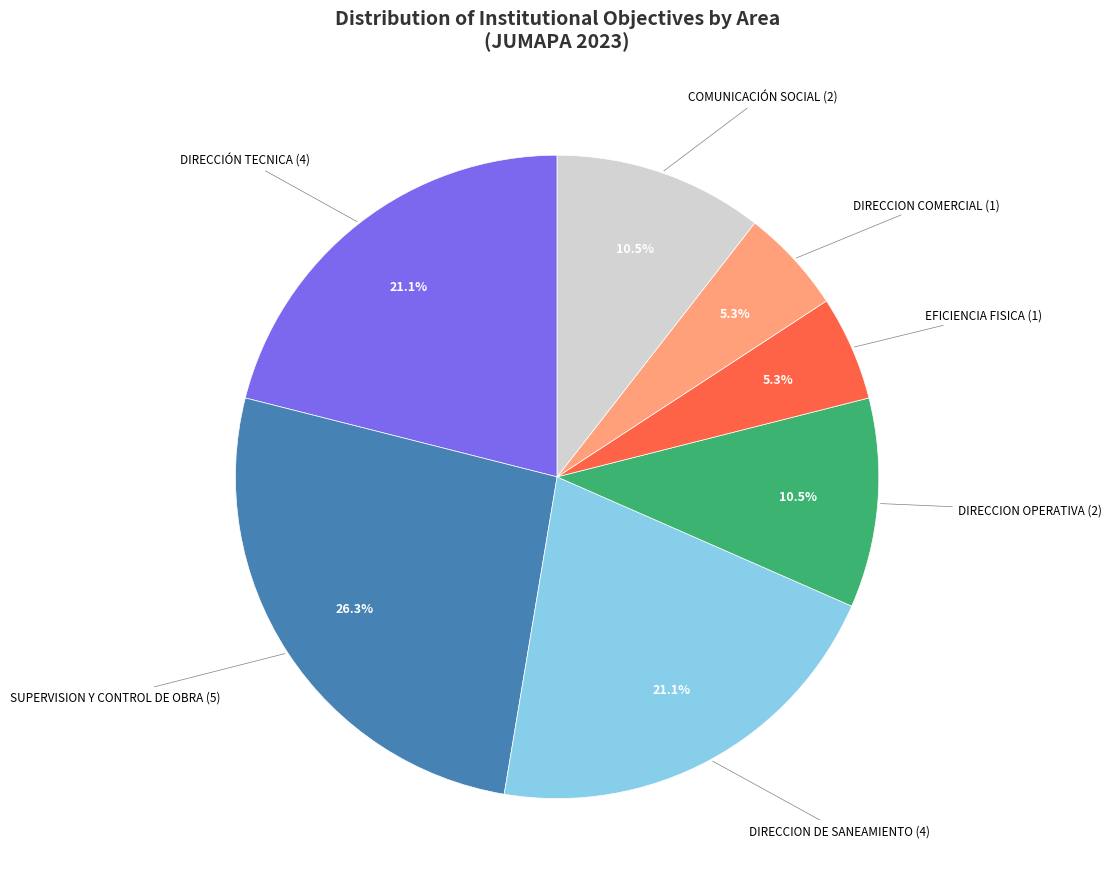

How much of the chart is everything except COMUNICACIÓN SOCIAL?

89.5%